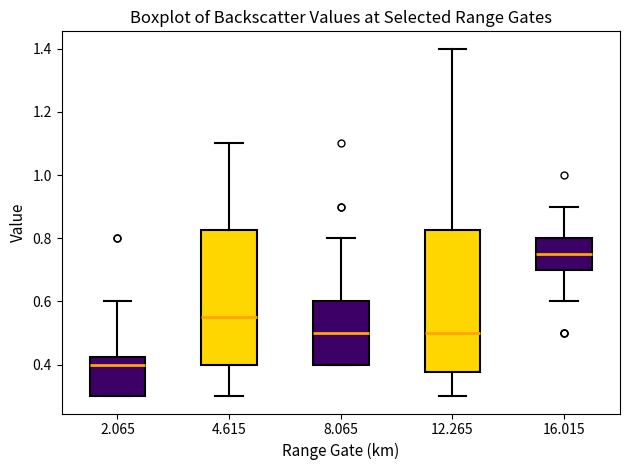

Comparing the boxes themselves (not the whiskers), which one is the tallest?

12.265